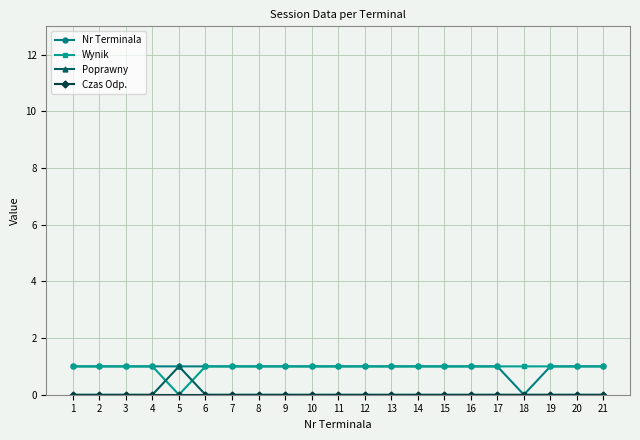

Count the Nr Terminala values in the range 1 to 2.

20